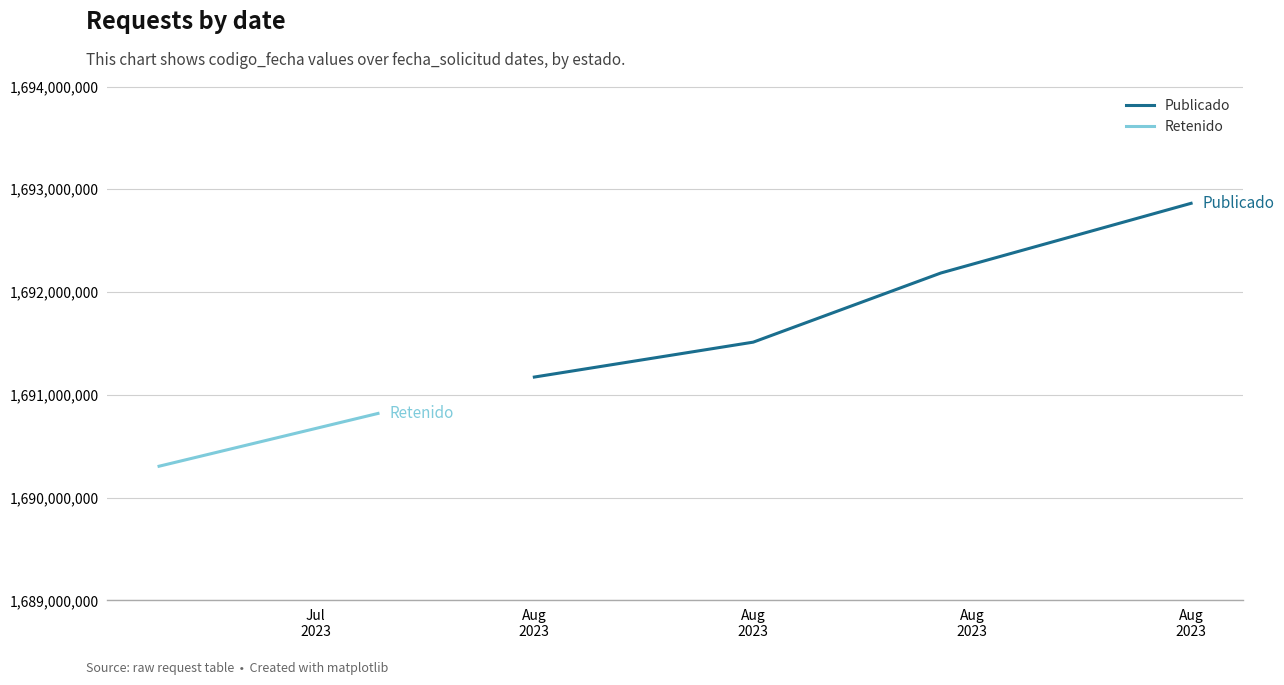

What is the smallest value displayed?

1691173439